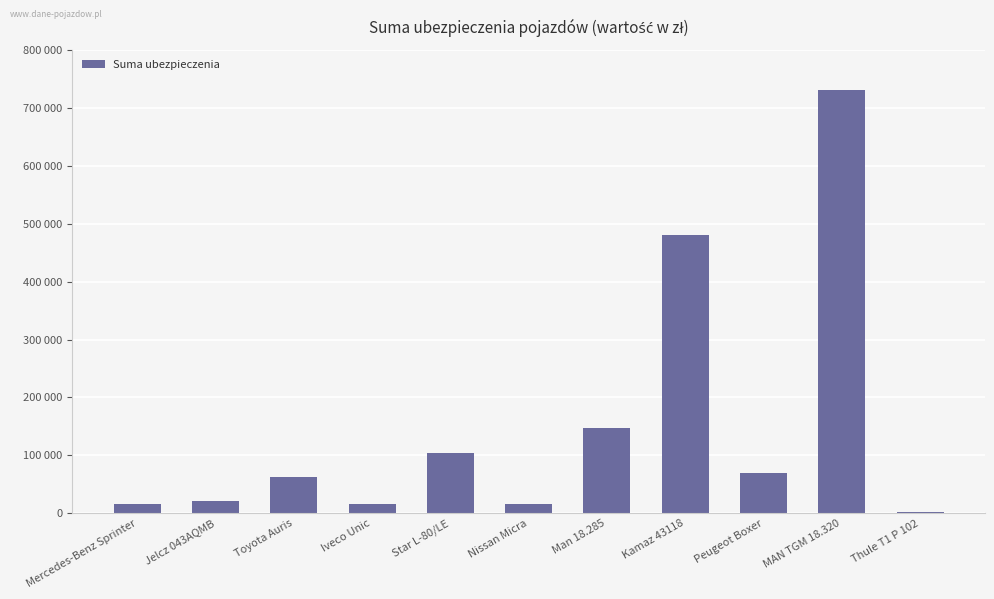

Which category has the lowest value across all series?

Thule T1 P 102